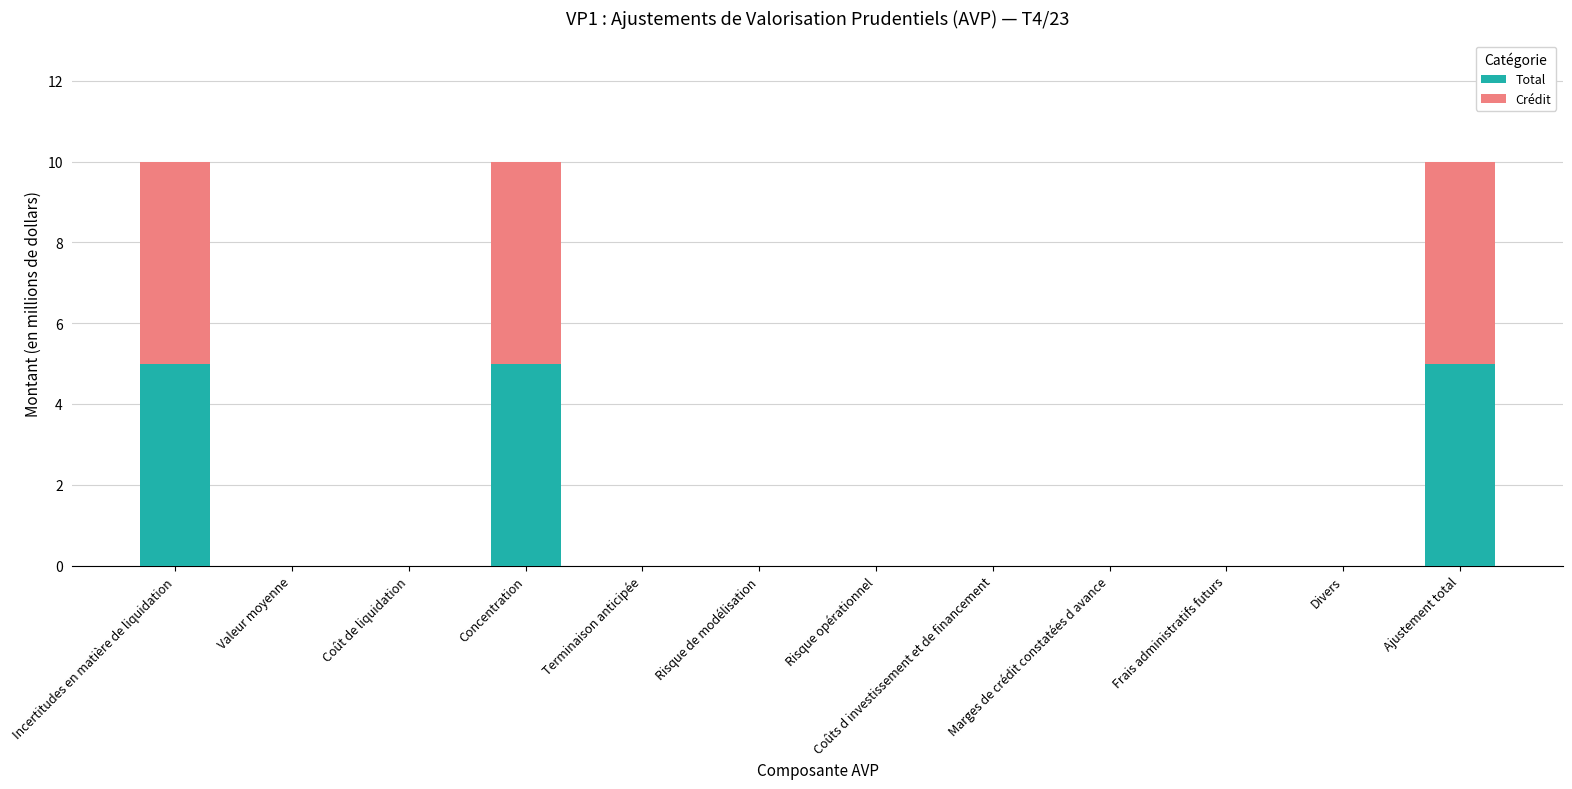

What is the sum of all Total values?

15